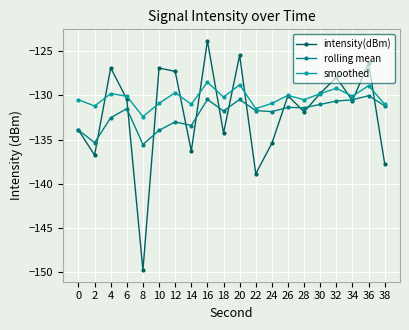

What are all the series names shown in the legend?

intensity(dBm), rolling mean, smoothed